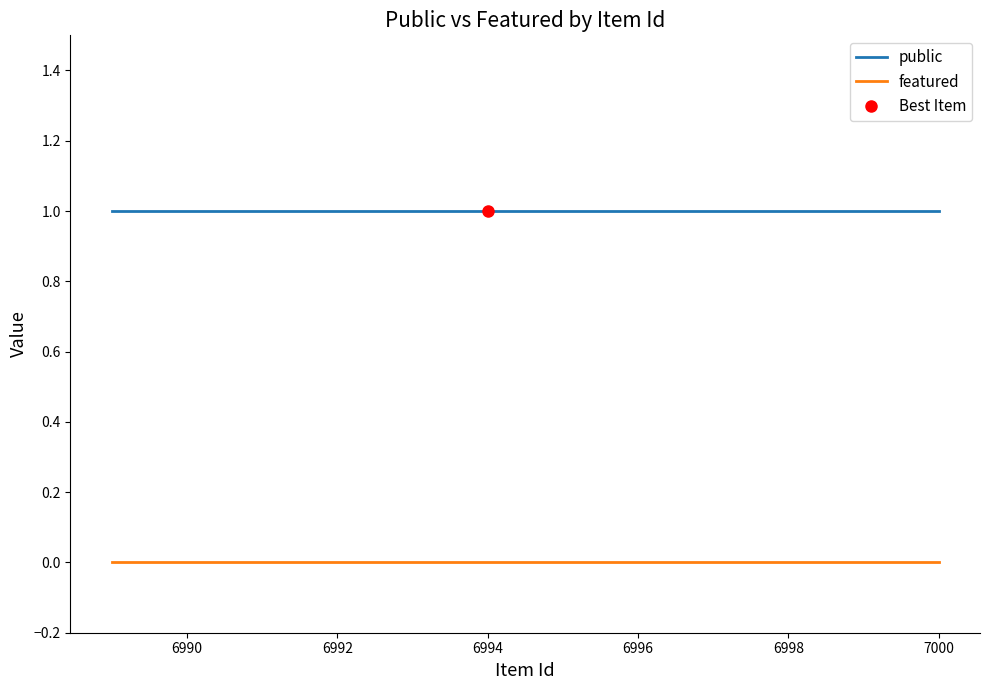

List the series in order of their overall mean, lowest first.

featured, public